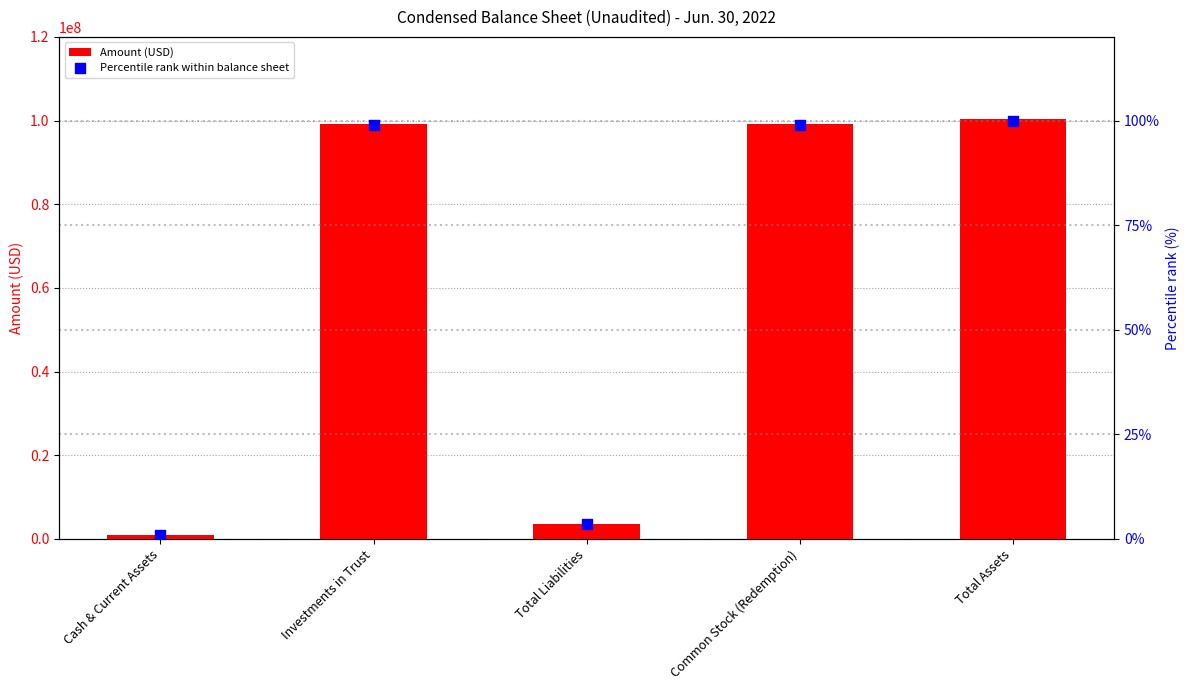

Which series has the largest Y range (max minus min)?

Amount (USD)